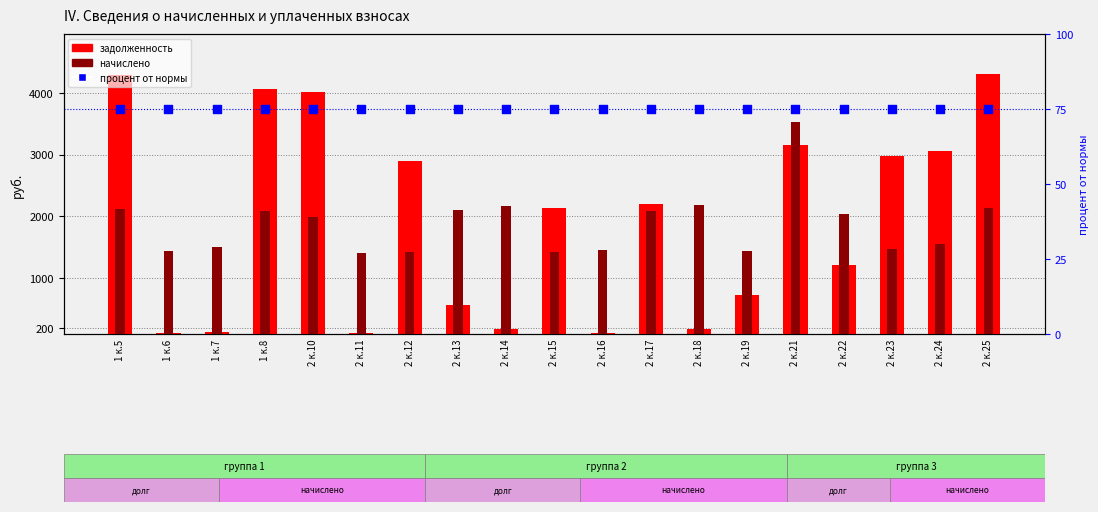

What is the total value across all series at 2 к.24?

4686.8